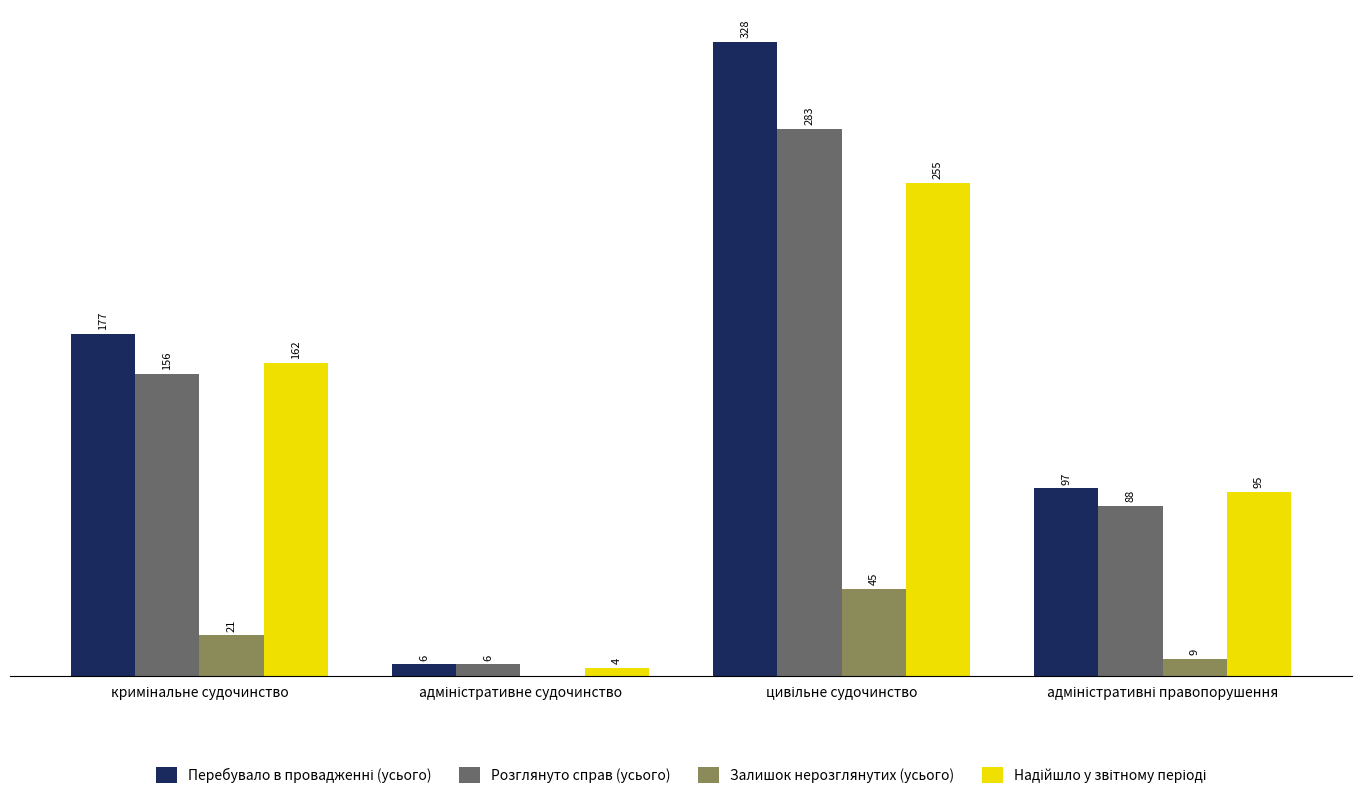

Reading left to right, what are all the values shown in this chart?

Перебувало в провадженні (усього): кримінальне судочинство=177	адміністративне судочинство=6	цивільне судочинство=328	адміністративні правопорушення=97
Розглянуто справ (усього): кримінальне судочинство=156	адміністративне судочинство=6	цивільне судочинство=283	адміністративні правопорушення=88
Залишок нерозглянутих (усього): кримінальне судочинство=21	адміністративне судочинство=0	цивільне судочинство=45	адміністративні правопорушення=9
Надійшло у звітному періоді: кримінальне судочинство=162	адміністративне судочинство=4	цивільне судочинство=255	адміністративні правопорушення=95